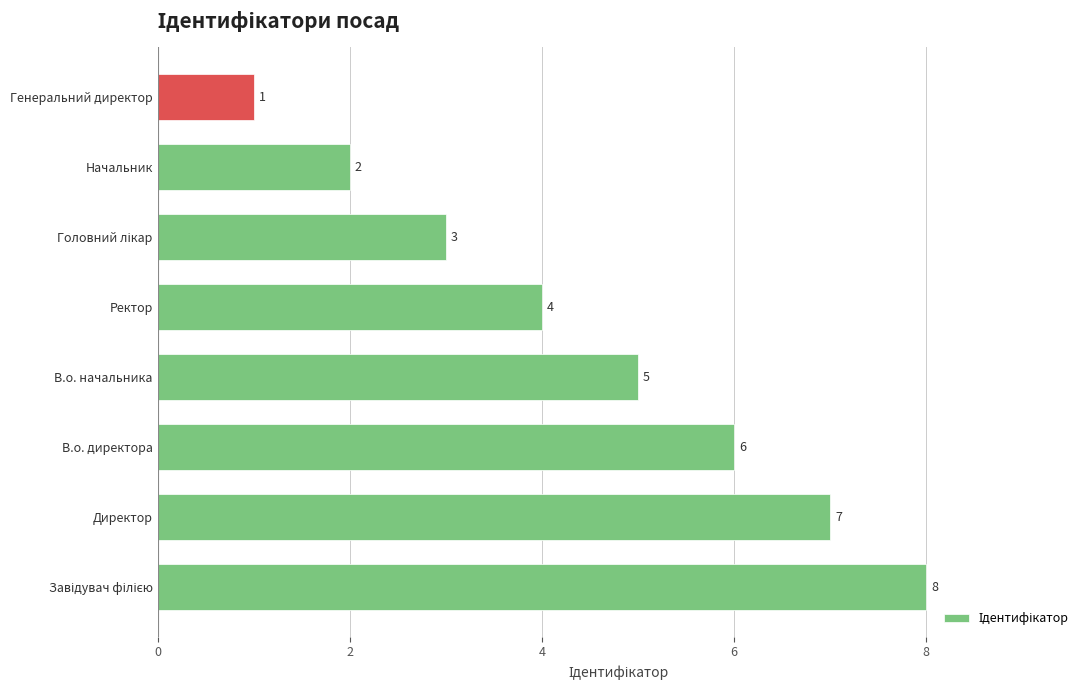

Is it true that the value at В.о. начальника is 9?

False